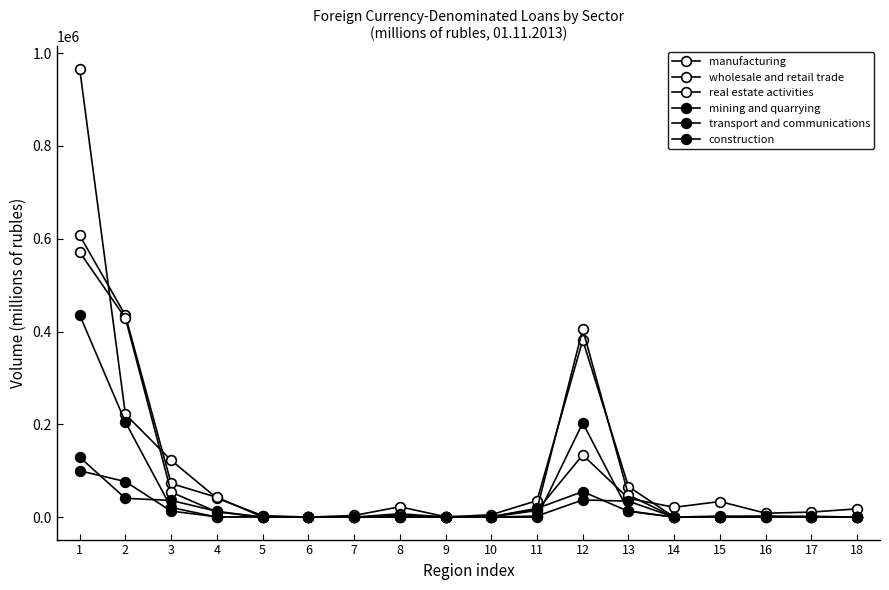

The value of wholesale and retail trade at 11 is 23519. True or false?

False